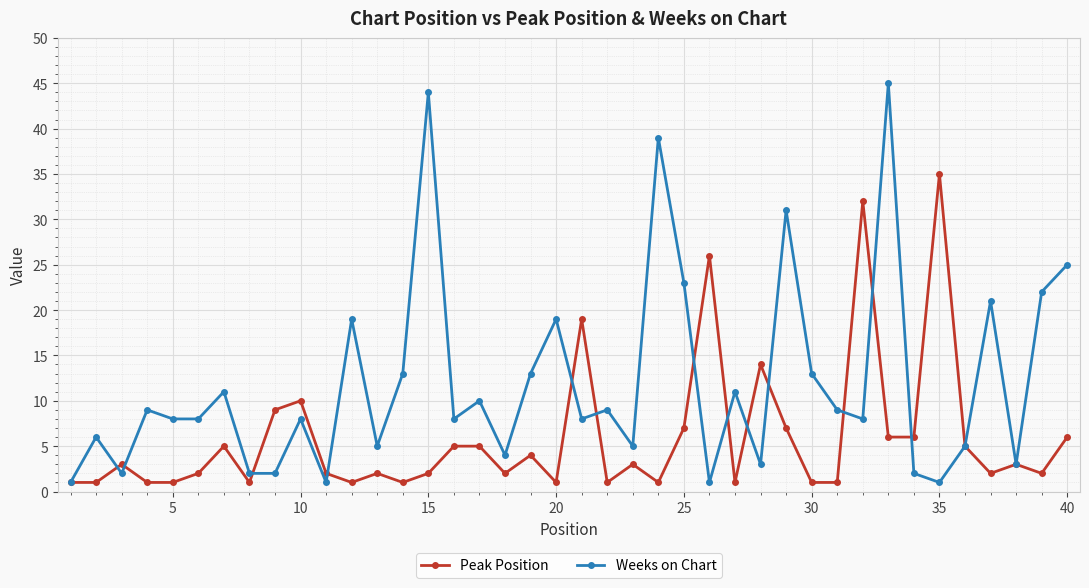

What is the average value of the Peak Position series?

6